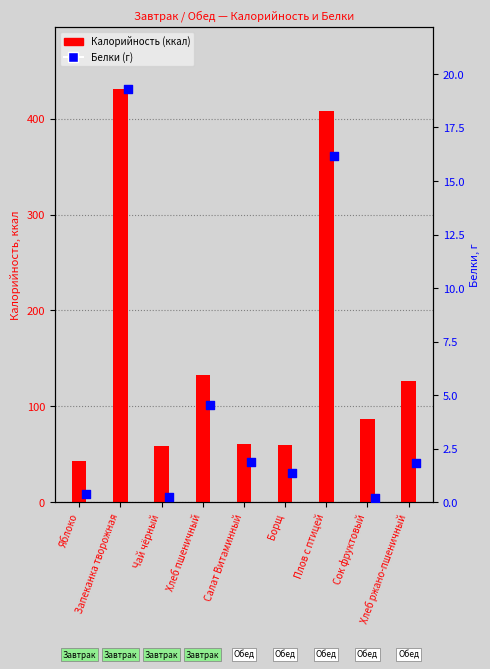

Which series contains the lowest Y value?

Белки (г)